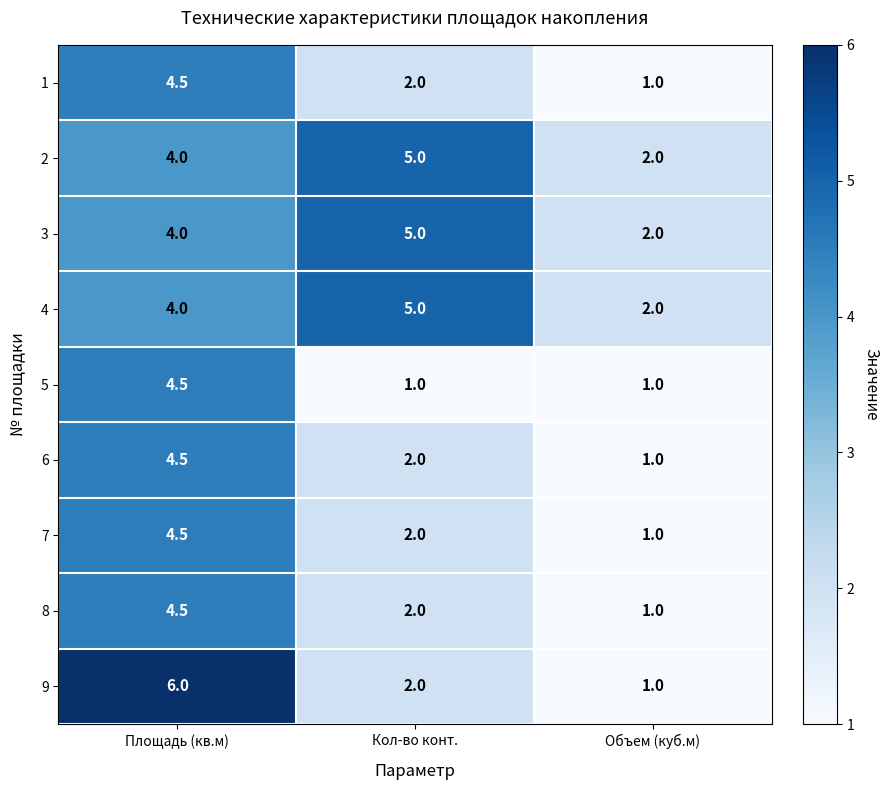

Reading left to right, list all the values displayed in this chart.

1: Площадь (кв.м)=4.5	Кол-во конт.=2.0	Объем (куб.м)=1.0
2: Площадь (кв.м)=4.0	Кол-во конт.=5.0	Объем (куб.м)=2.0
3: Площадь (кв.м)=4.0	Кол-во конт.=5.0	Объем (куб.м)=2.0
4: Площадь (кв.м)=4.0	Кол-во конт.=5.0	Объем (куб.м)=2.0
5: Площадь (кв.м)=4.5	Кол-во конт.=1.0	Объем (куб.м)=1.0
6: Площадь (кв.м)=4.5	Кол-во конт.=2.0	Объем (куб.м)=1.0
7: Площадь (кв.м)=4.5	Кол-во конт.=2.0	Объем (куб.м)=1.0
8: Площадь (кв.м)=4.5	Кол-во конт.=2.0	Объем (куб.м)=1.0
9: Площадь (кв.м)=6.0	Кол-во конт.=2.0	Объем (куб.м)=1.0